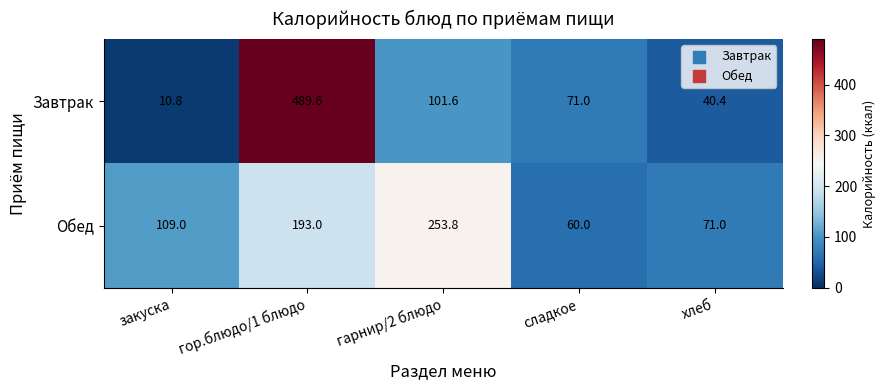

Which series has the widest spread of values?

Завтрак